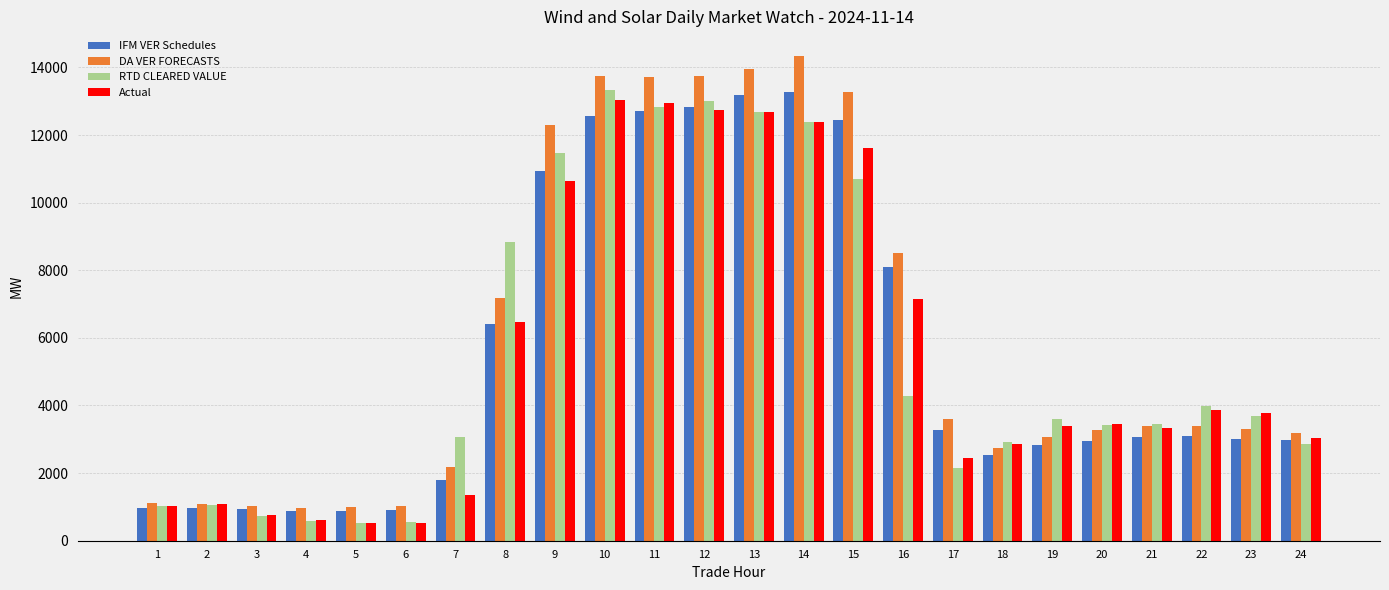

What is the total value across all series at 5?

2930.5